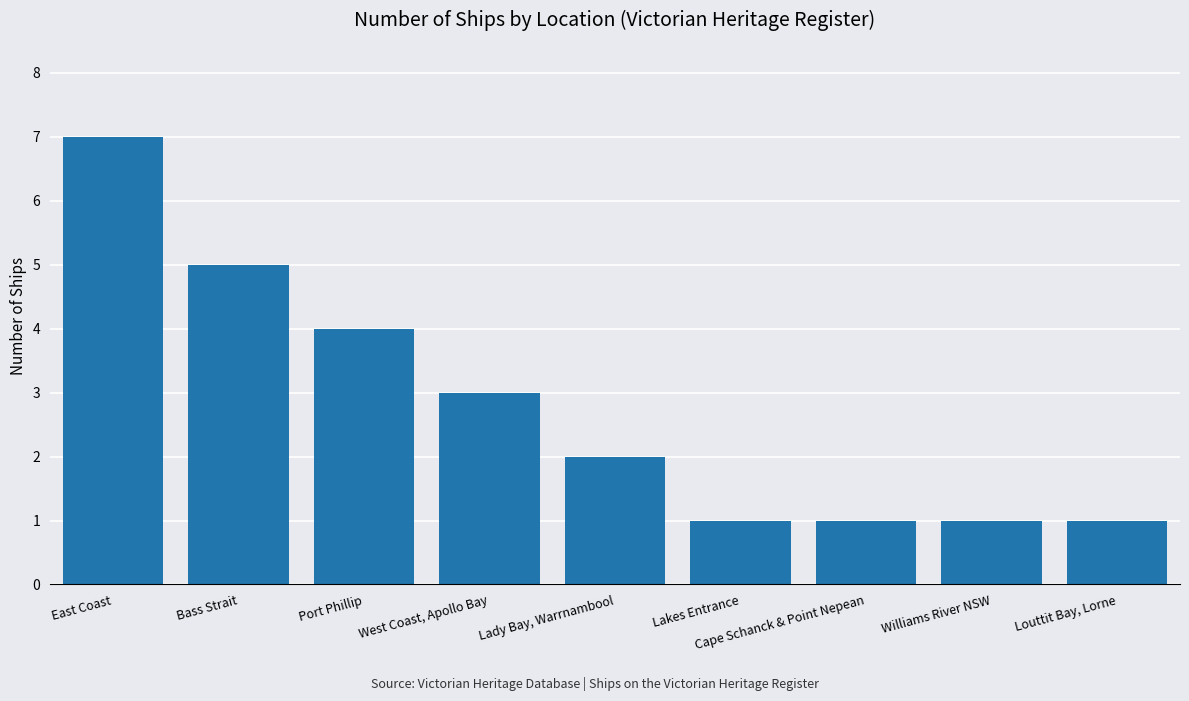

What is the maximum value shown in the chart?

7